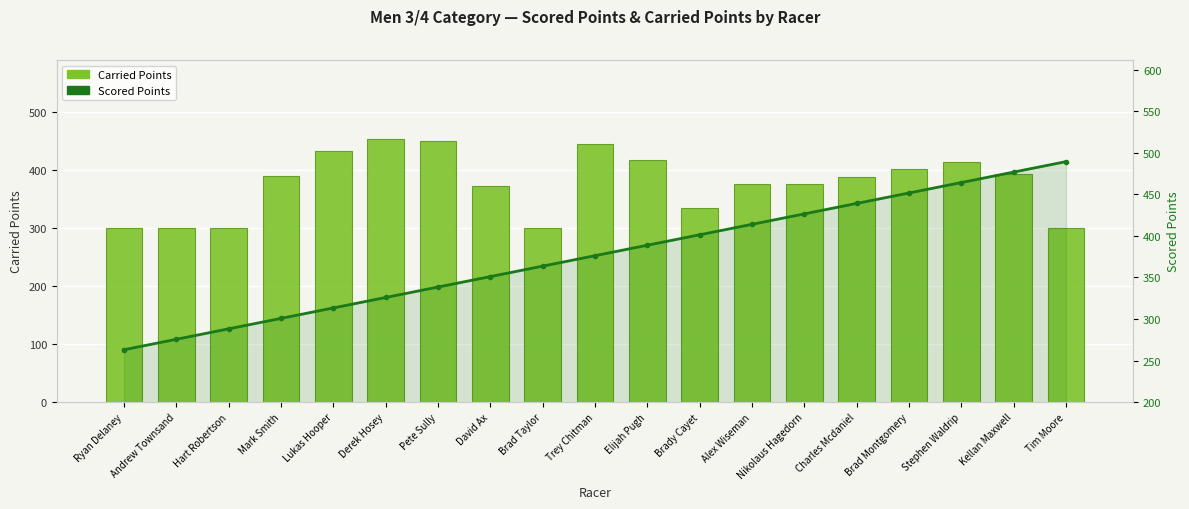

Which series has the largest range (max minus min)?

Scored Points